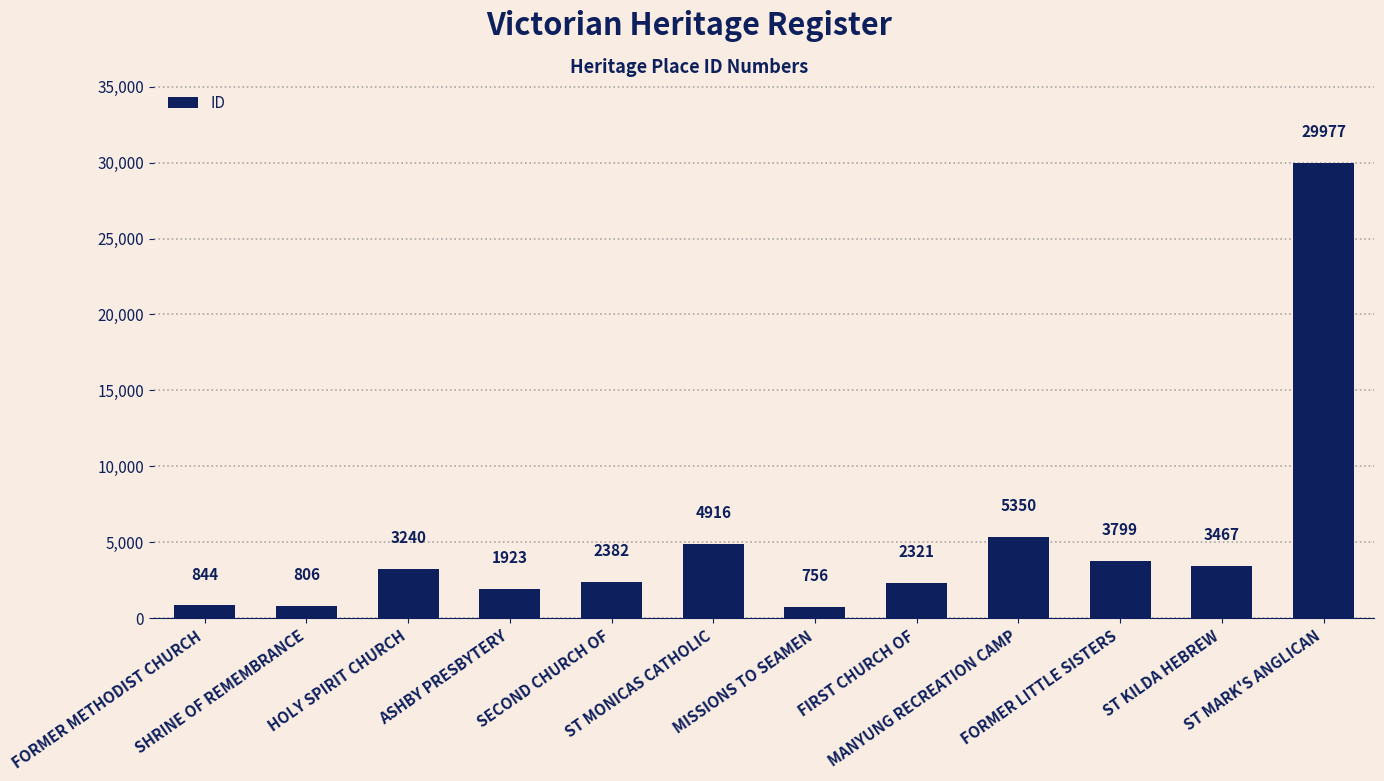

What is the ratio of the value at ASHBY PRESBYTERY to the value at MISSIONS TO SEAMEN?

2.5